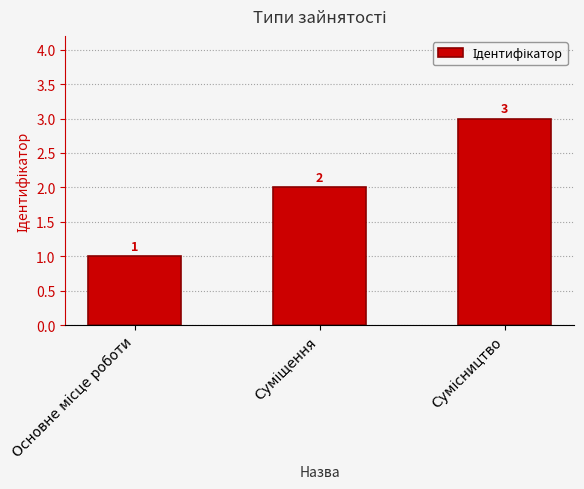

What is the sum of all values?

6